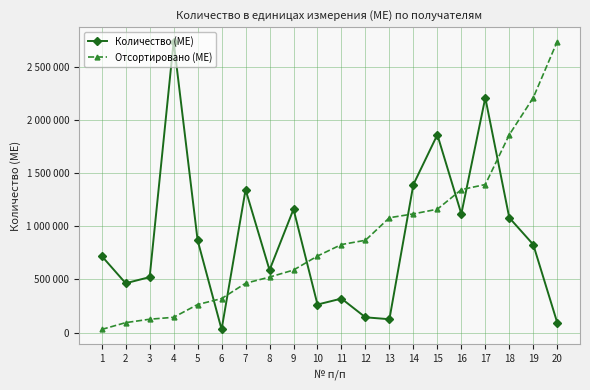

What are all the series names shown in the legend?

Количество (МЕ), Отсортировано (МЕ)